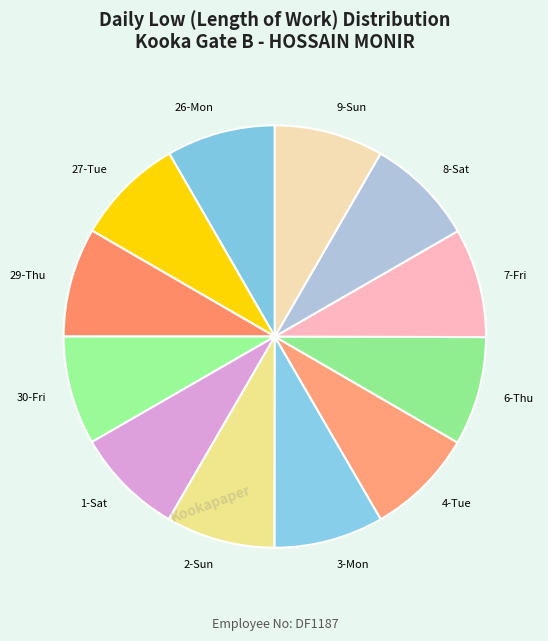

Approximately how many times larger is the value at 1-Sat compared to 9-Sun?

1.0